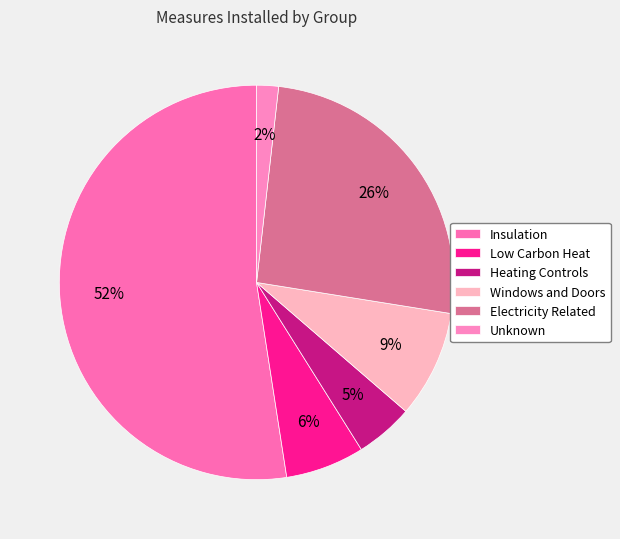

To the nearest percent, what percentage of the pie is Low Carbon Heat?

6%